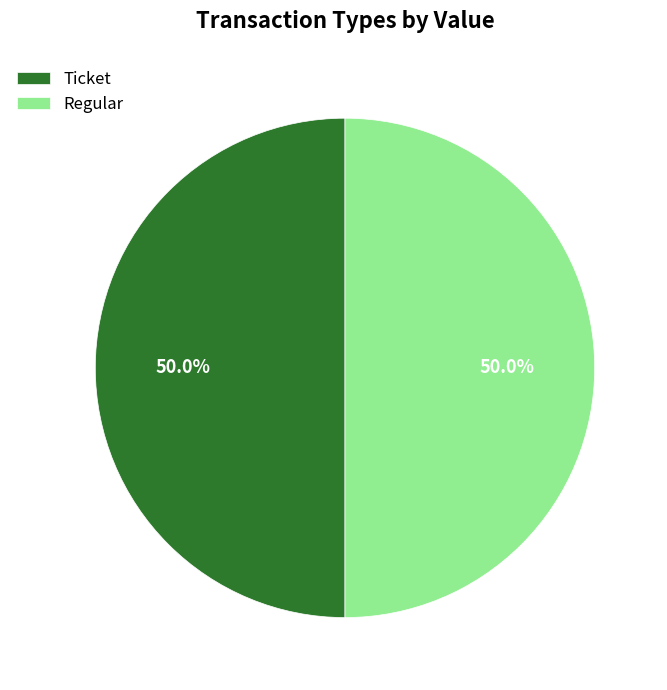

What is the total percentage of Regular and Ticket?

100.0%